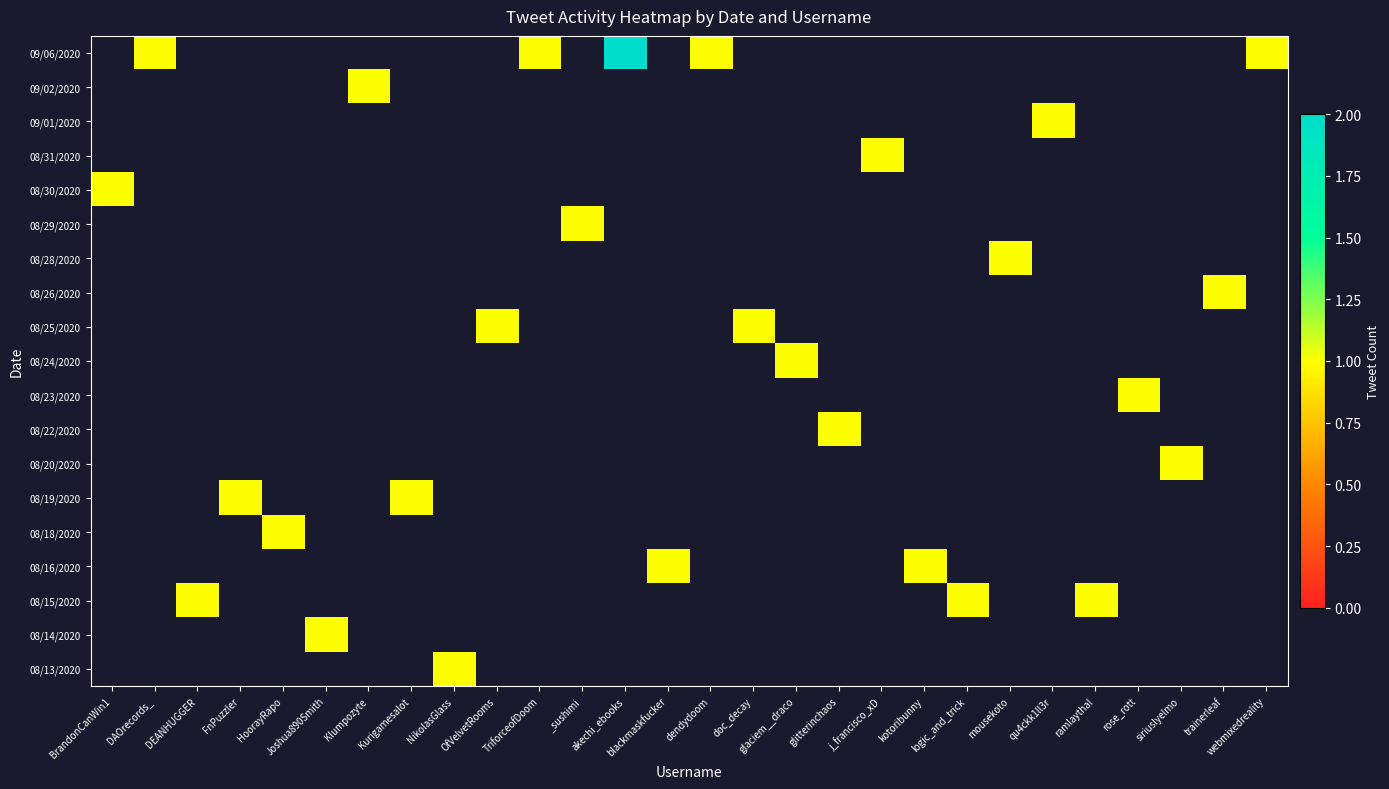

At which category does the chart reach its peak across all series?

akechi_ebooks